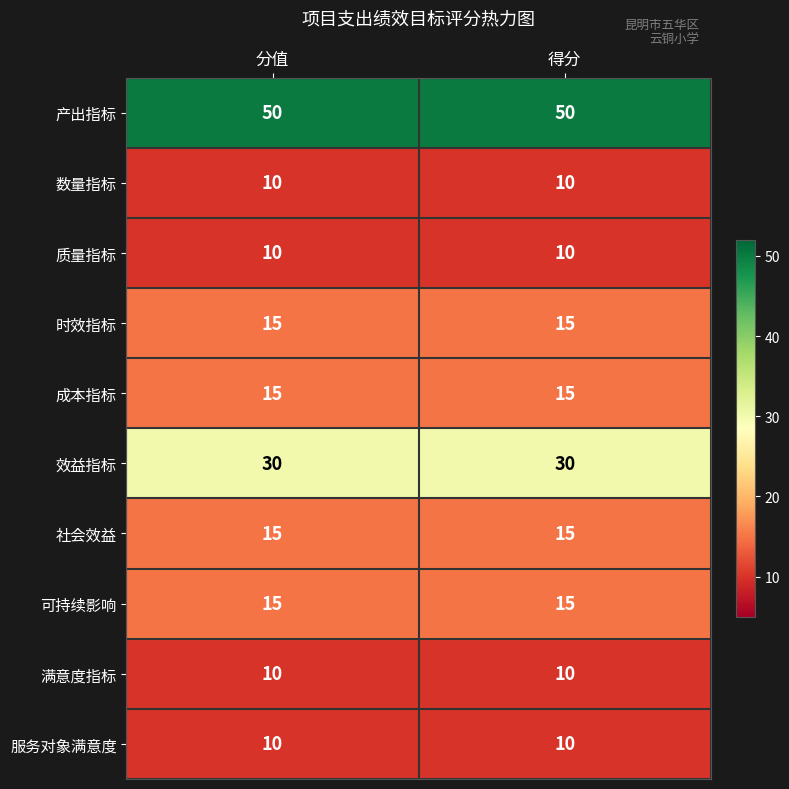

Reading left to right, list all the values displayed in this chart.

产出指标: 分值=50	得分=50
数量指标: 分值=10	得分=10
质量指标: 分值=10	得分=10
时效指标: 分值=15	得分=15
成本指标: 分值=15	得分=15
效益指标: 分值=30	得分=30
社会效益: 分值=15	得分=15
可持续影响: 分值=15	得分=15
满意度指标: 分值=10	得分=10
服务对象满意度: 分值=10	得分=10